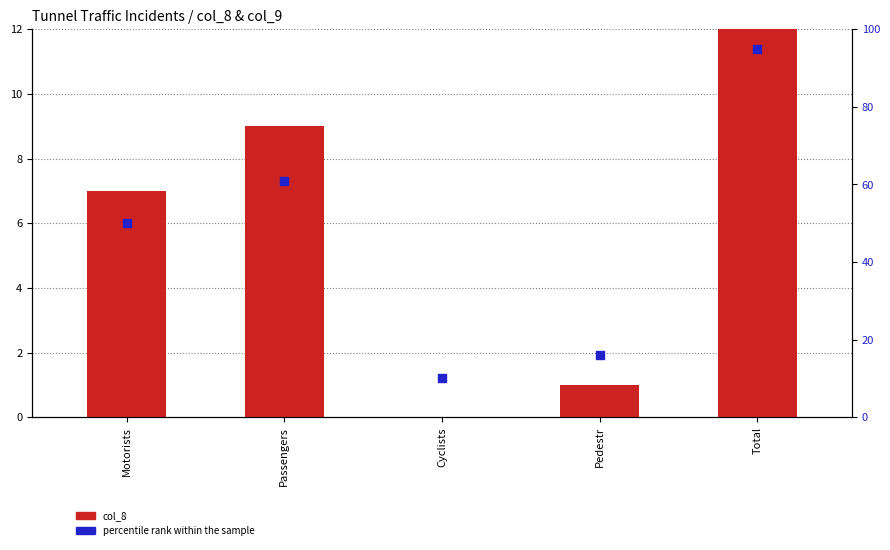

Which series has the largest total across all categories?

percentile rank within the sample